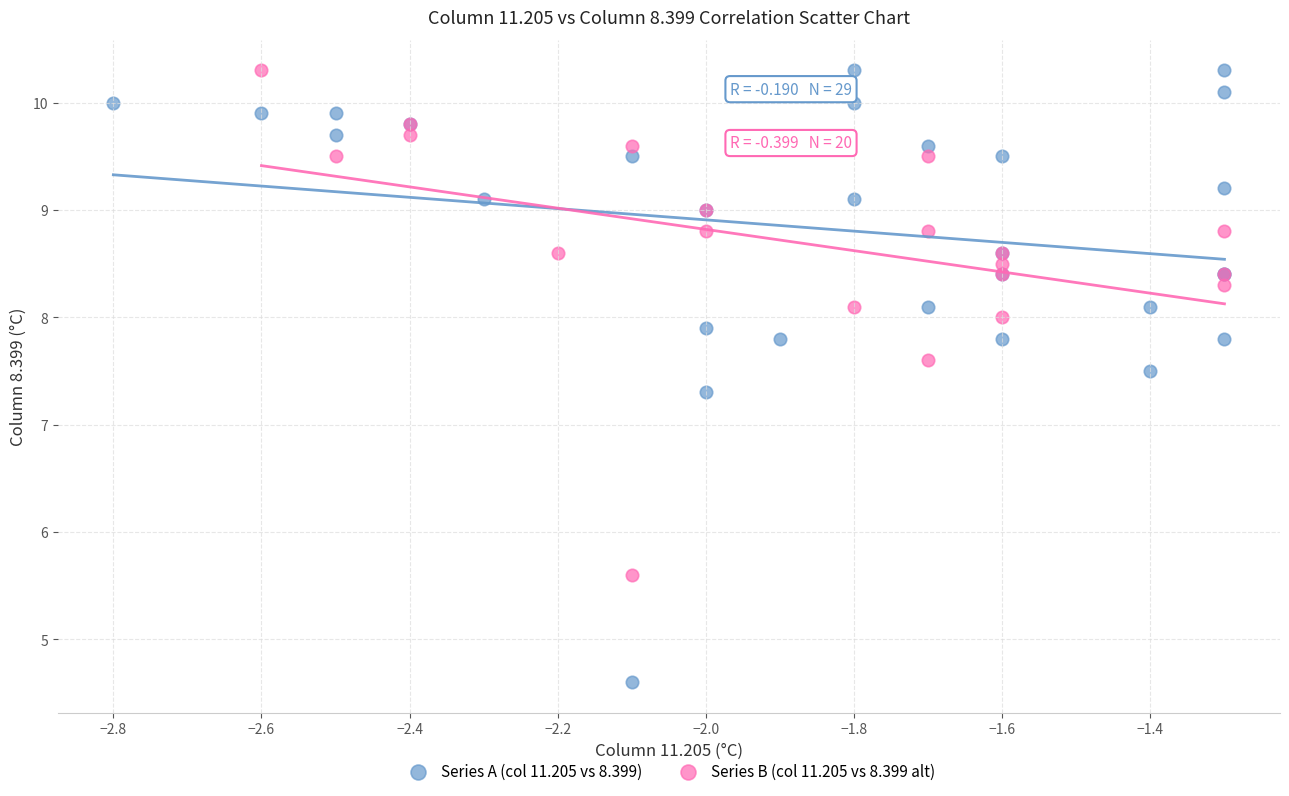

Which series reaches the minimum Y coordinate?

Series A (col 11.205 vs 8.399)